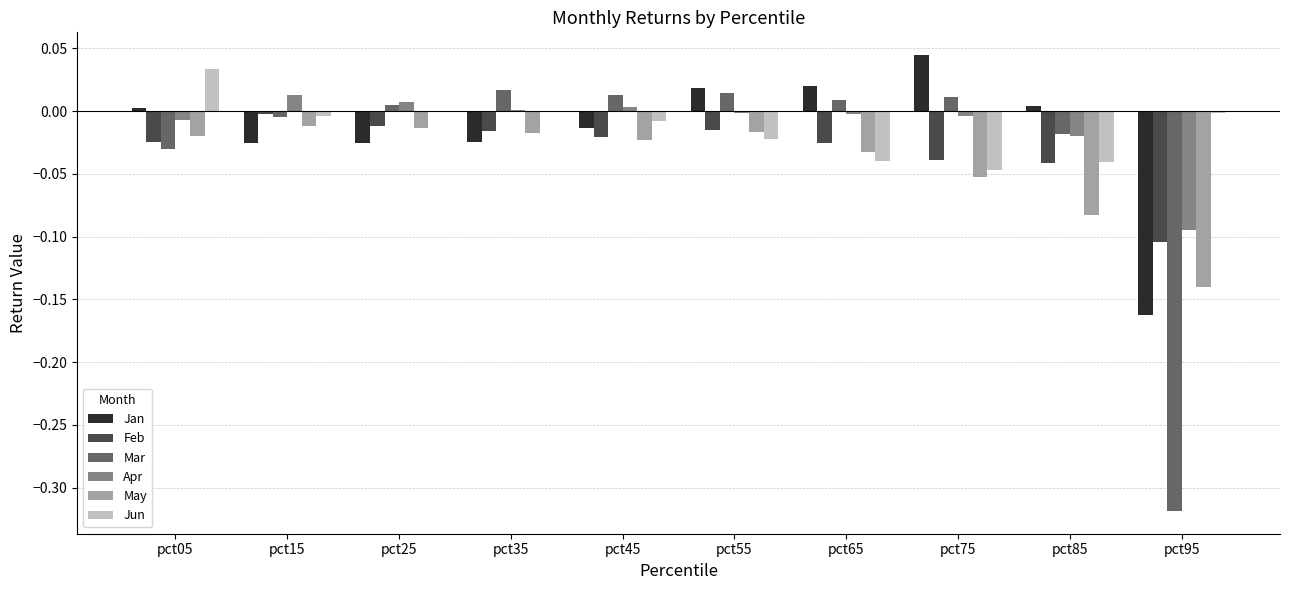

The May series shows -0.0 at pct05. True or false?

True